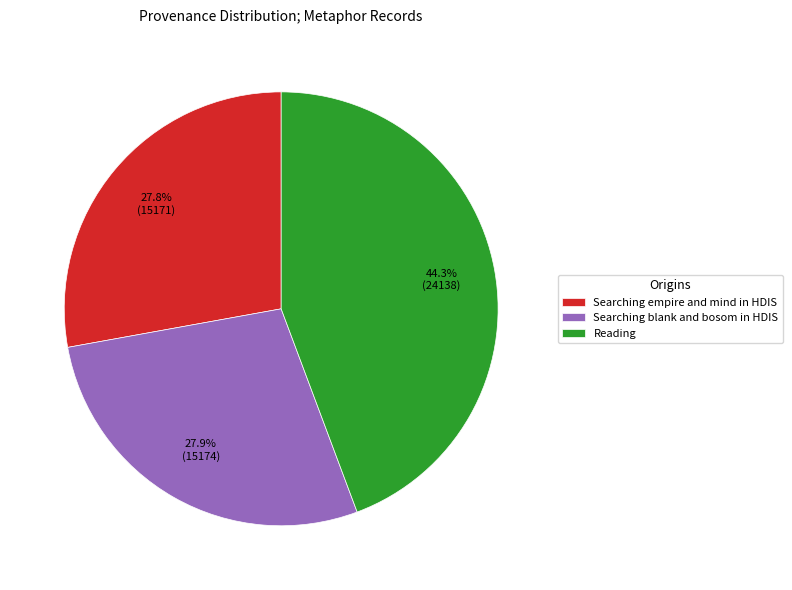

To the nearest percent, what is the difference between the largest and smallest slice percentages?

16%